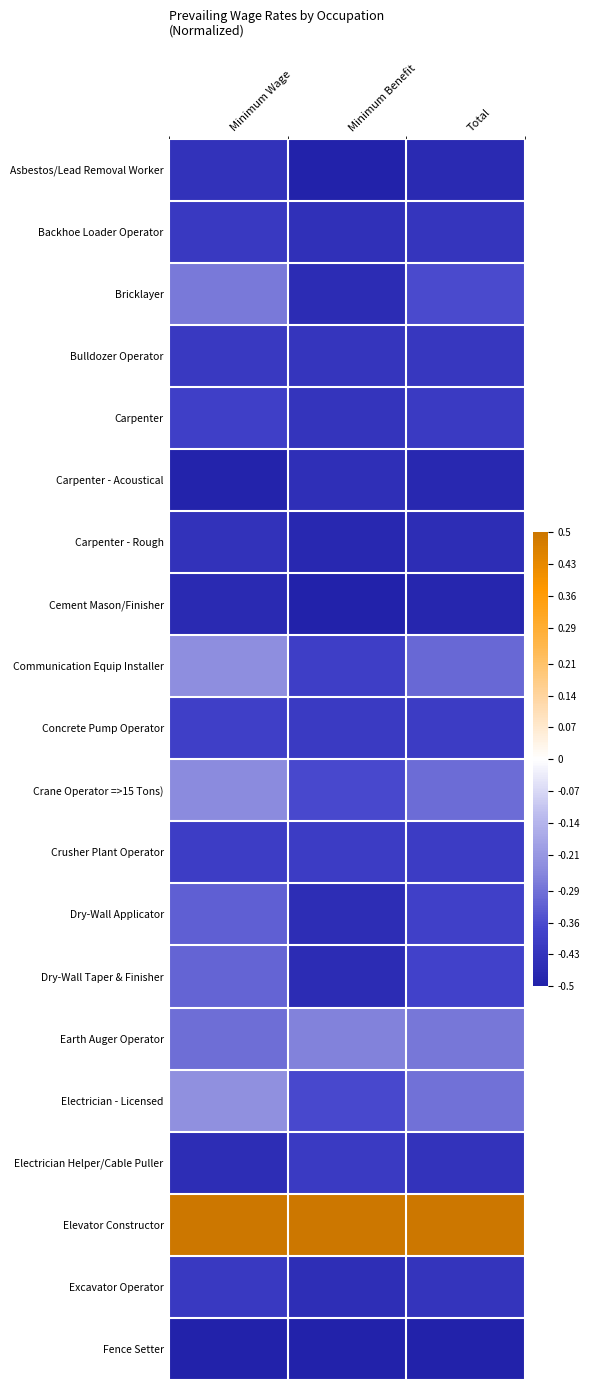

Which series has the largest range (max minus min)?

Bricklayer